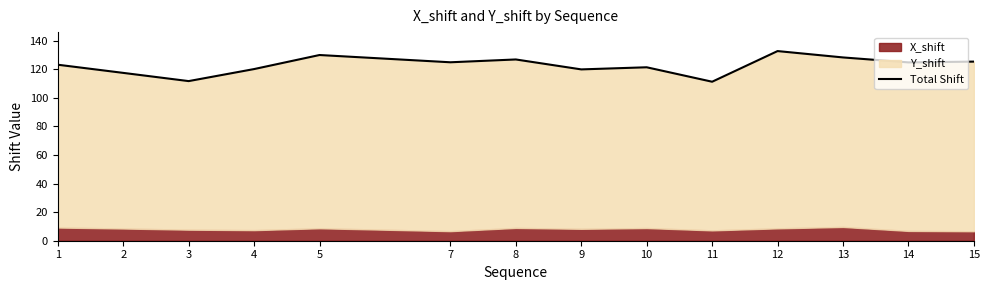

At which category does the data reach its first local valley?

3